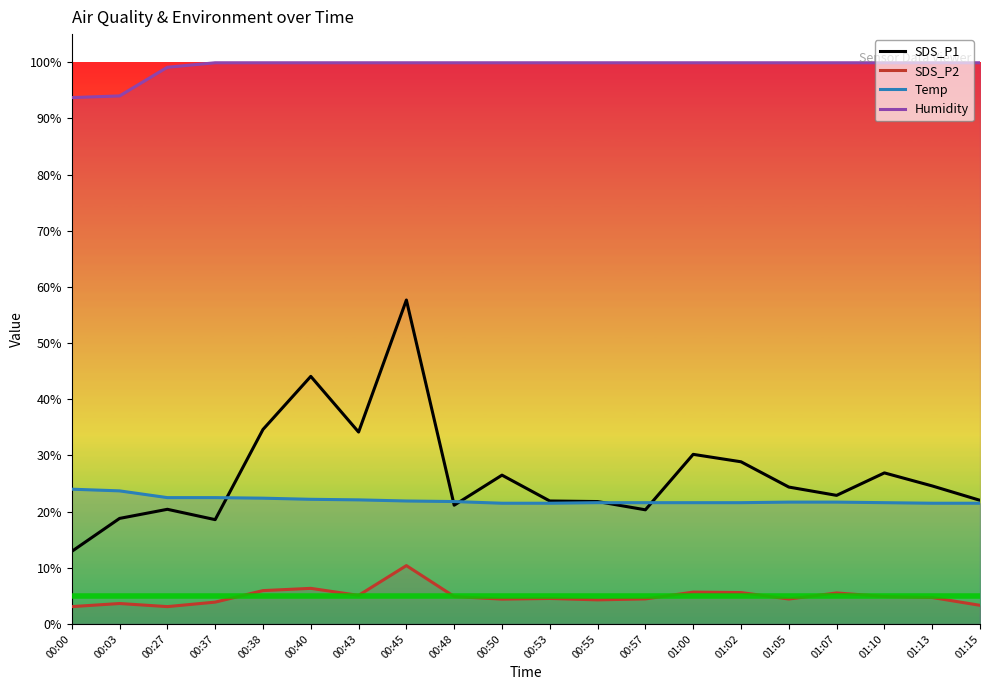

Is the value of SDS_P2 at 00:37 greater than the value of SDS_P1 at 00:43?

No